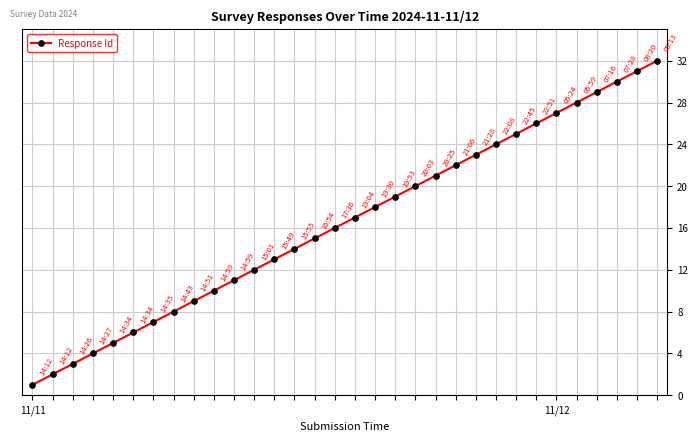

Does the chart display data point markers on the line(s)?

Yes